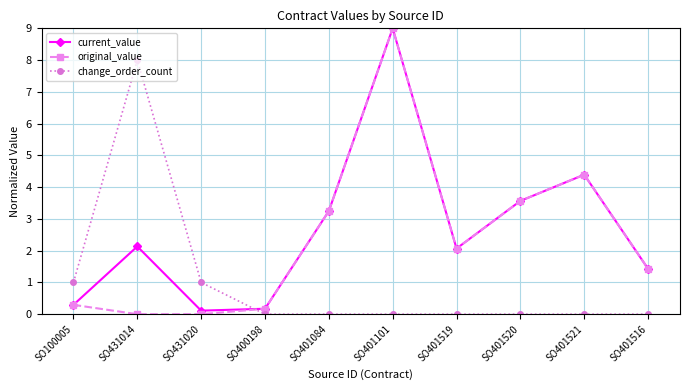

What are all the series names shown in the legend?

current_value, original_value, change_order_count